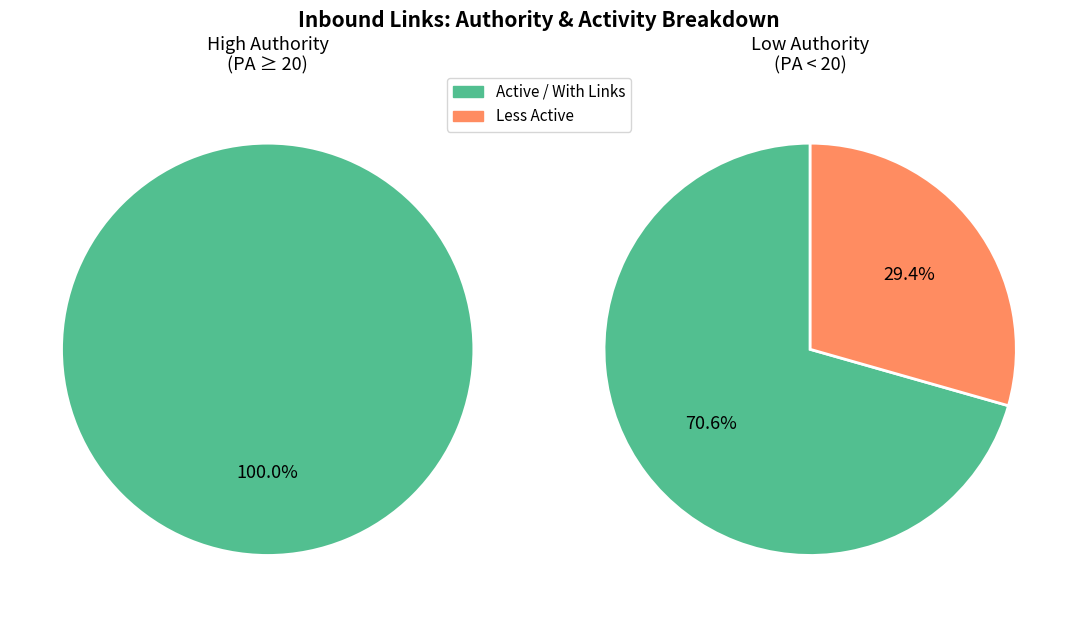

Which slice represents more than half of the pie?

active